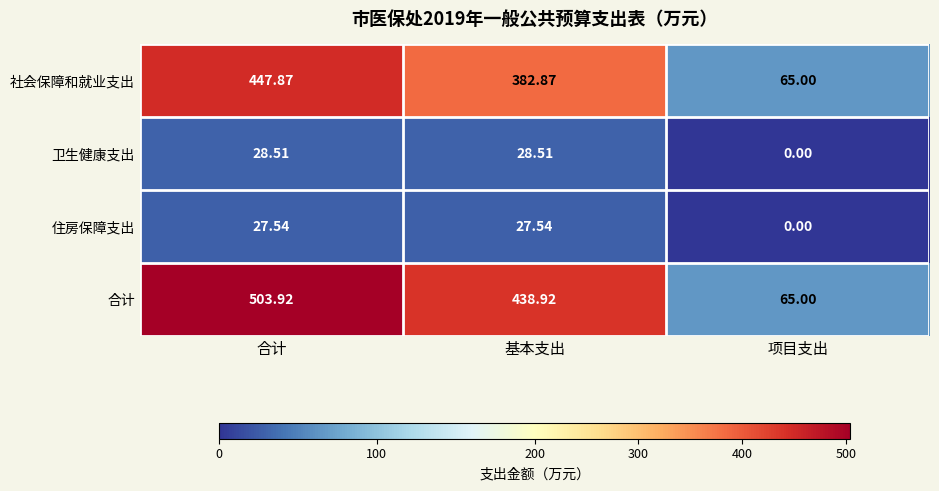

Which series changed the most between 合计 and 项目支出?

合计